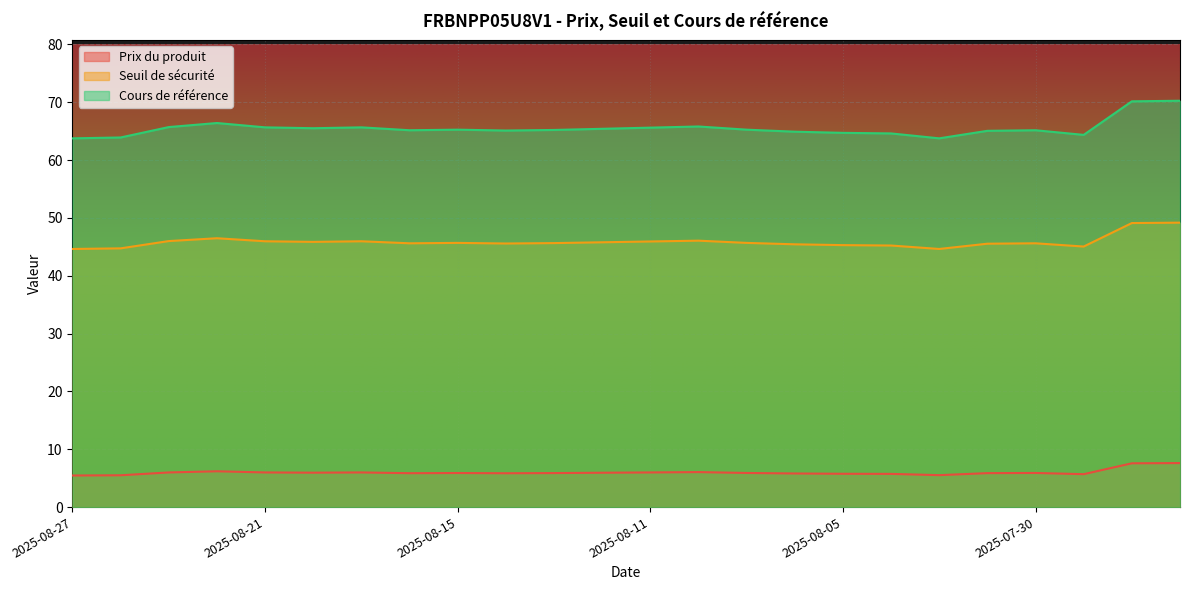

What is the maximum value shown in the chart?

70.2